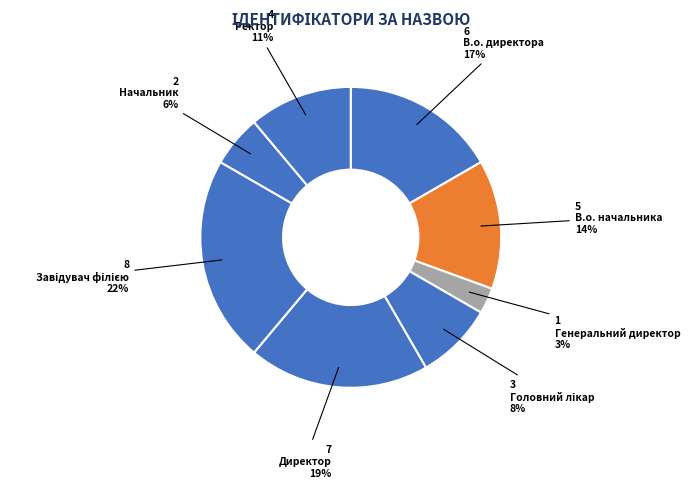

Which category has the biggest portion of the pie?

Завідувач філією